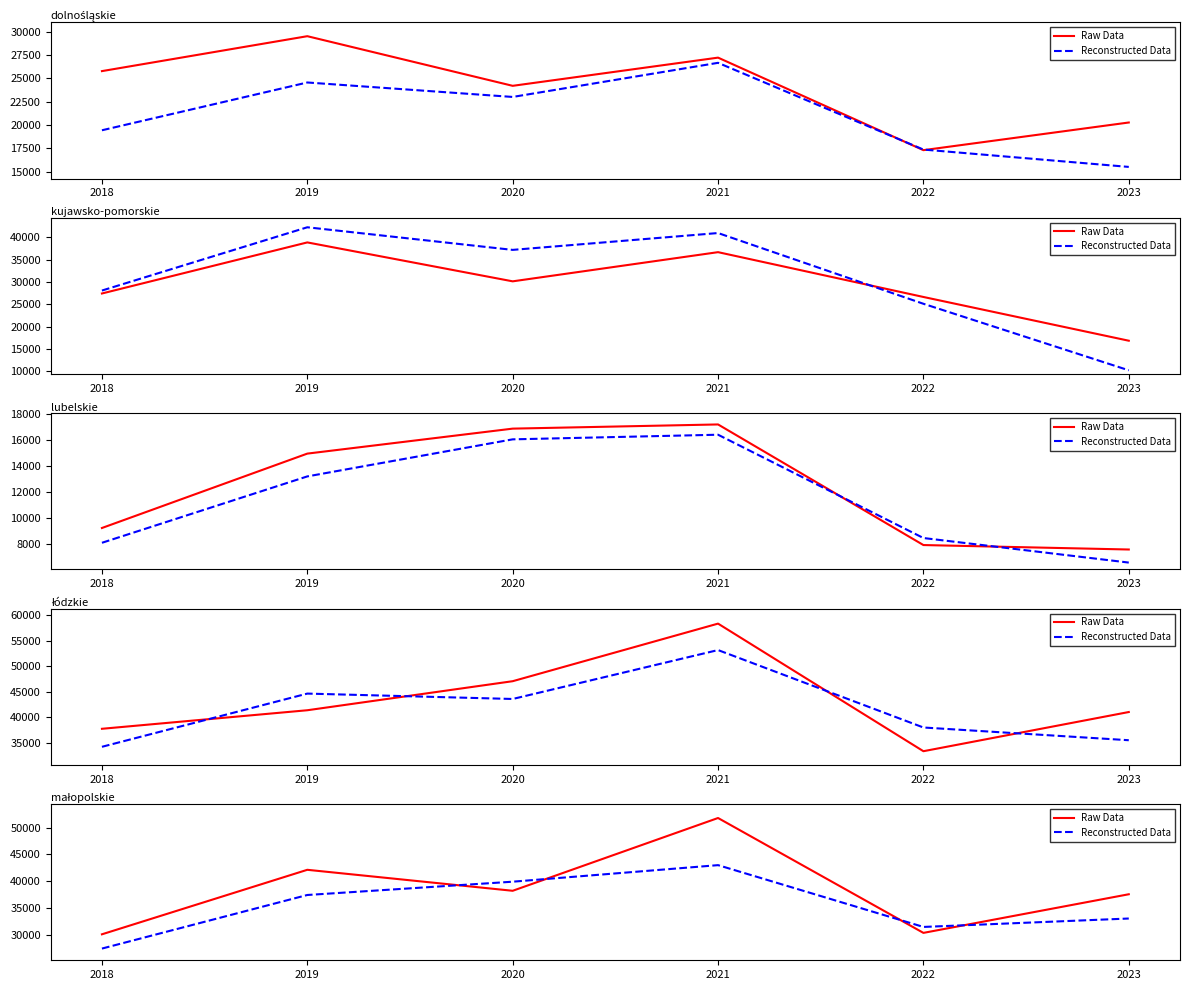

Does the chart display data point markers on the line(s)?

No